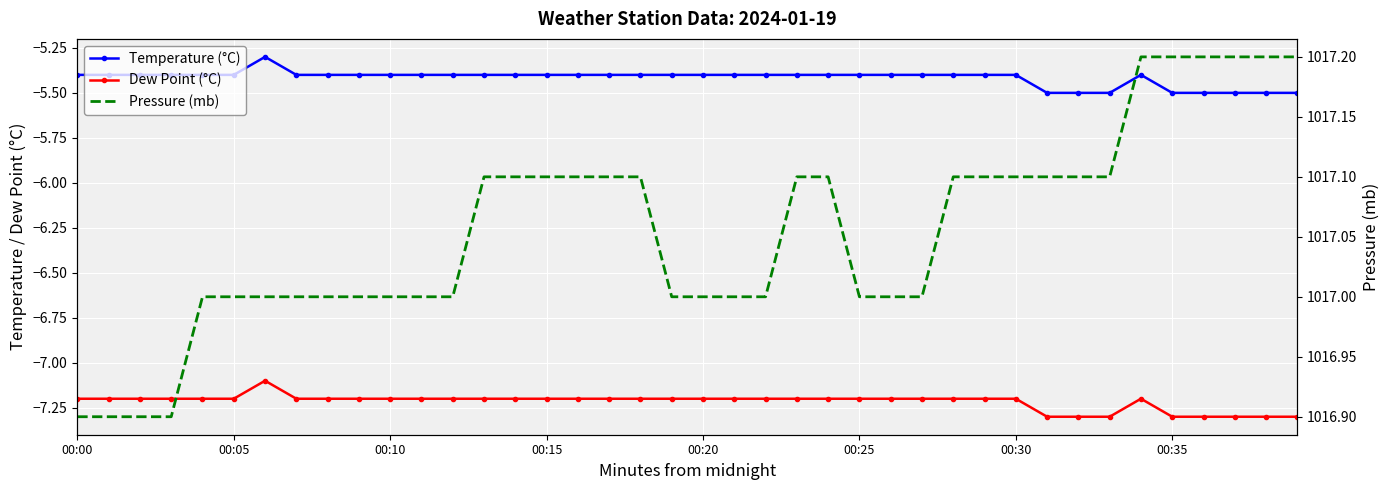

Which label corresponds to the smallest value in the chart?

31